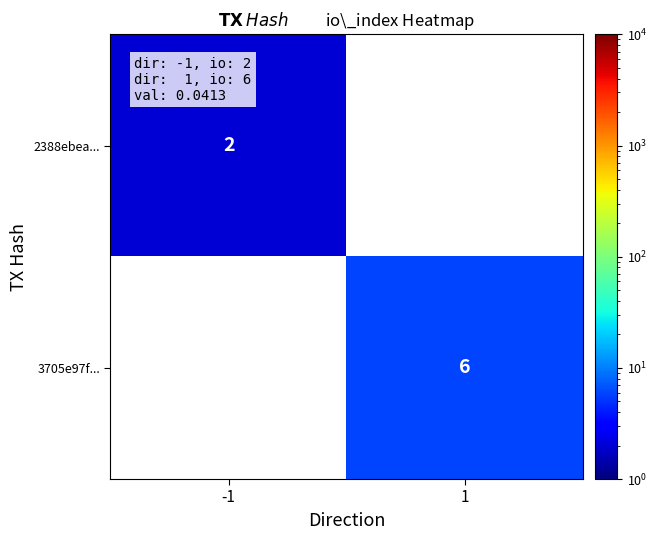

The value of 2388ebea... at -1 is 2. True or false?

True